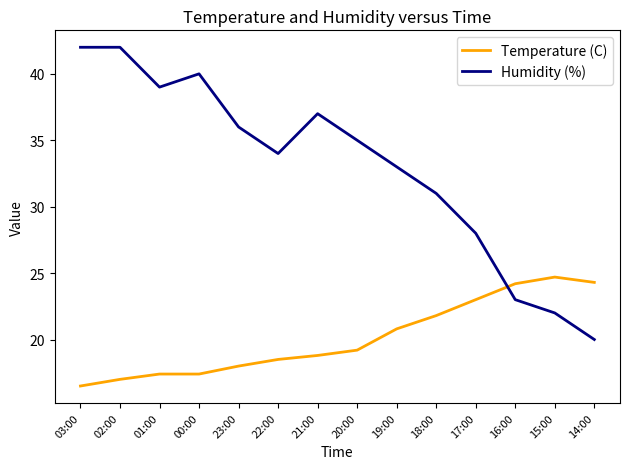

Which series has the largest total across all categories?

Humidity (%)